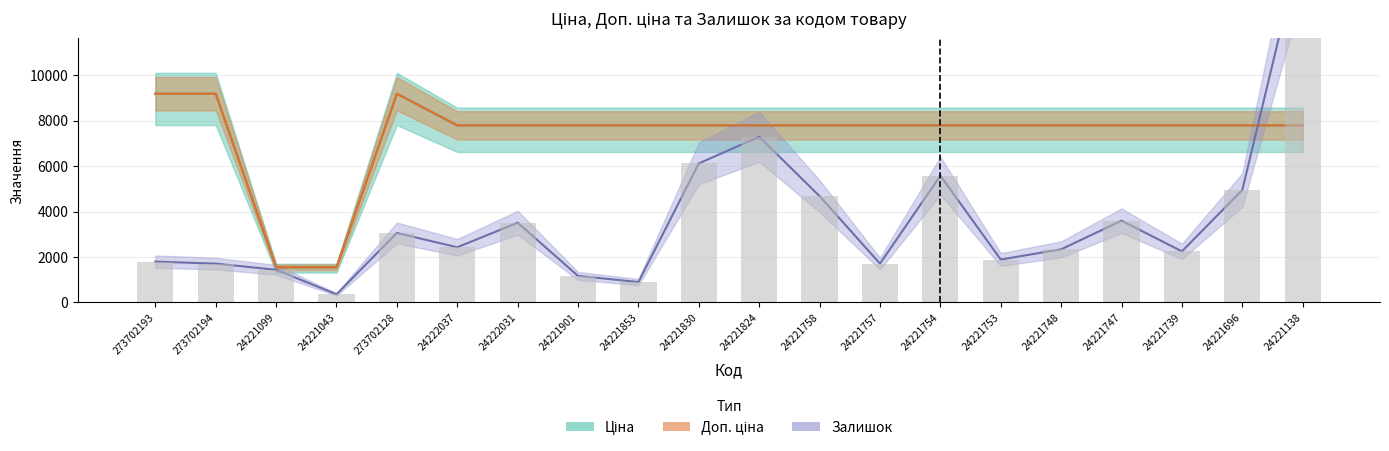

What is the greatest value displayed?

16020